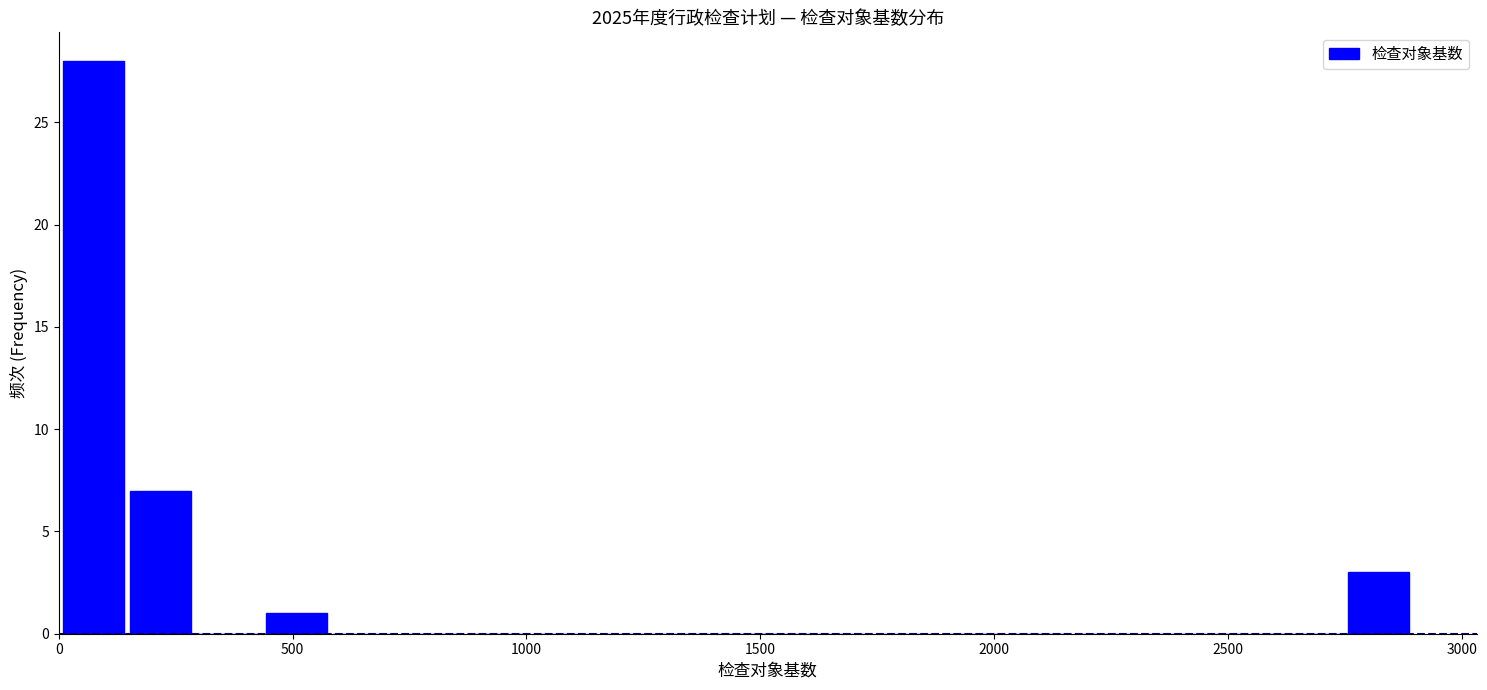

Read against the x-axis, roughly where is the centre of the tallest bar?

50